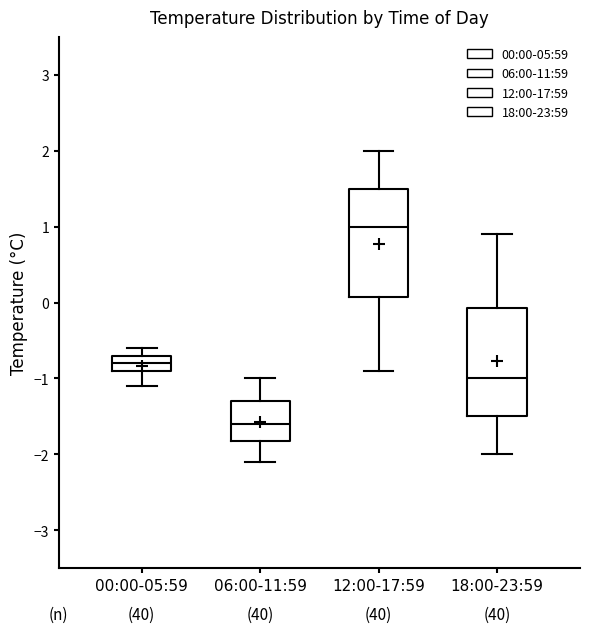

Reading left to right, transcribe this box plot: for each box, give where its median line is, the range the box spans, and where its two whiskers end, as read against the y-axis. The values are not printed on the chart, so give them approximately, as read against the axis.

00:00-05:59: median -0.8, box -0.9 to -0.7, whiskers -1.1 to -0.6
06:00-11:59: median -1.6, box -1.8 to -1.3, whiskers -2.1 to -1.0
12:00-17:59: median 1.0, box 0.1 to 1.5, whiskers -0.9 to 2.0
18:00-23:59: median -1.0, box -1.5 to -0.1, whiskers -2.0 to 0.9